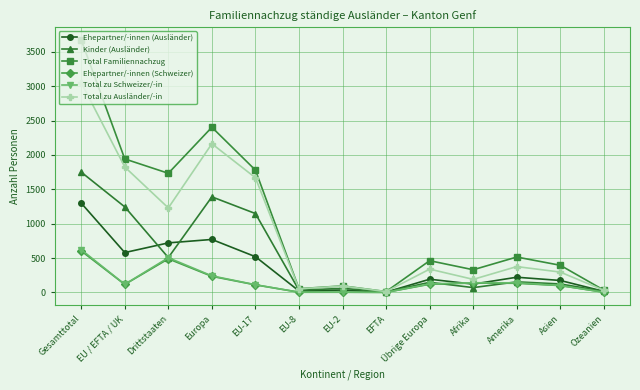

Is the value of Total zu Ausländer/-in at Ozeanien greater than the value of Ehepartner/-innen (Ausländer) at Asien?

No